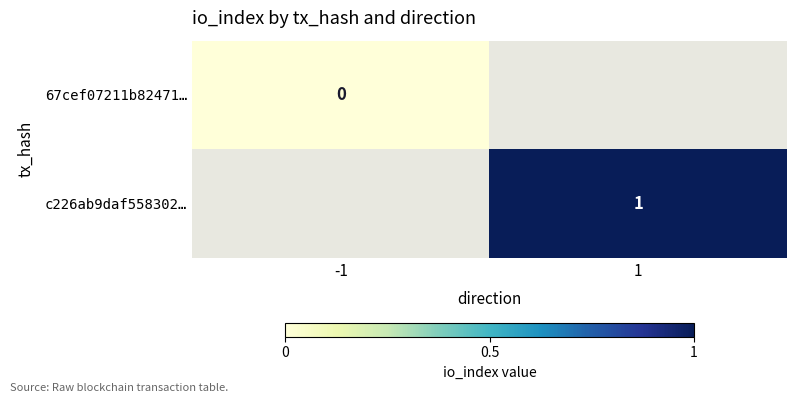

The value of c226ab9daf558302… at 1 is 0. True or false?

False